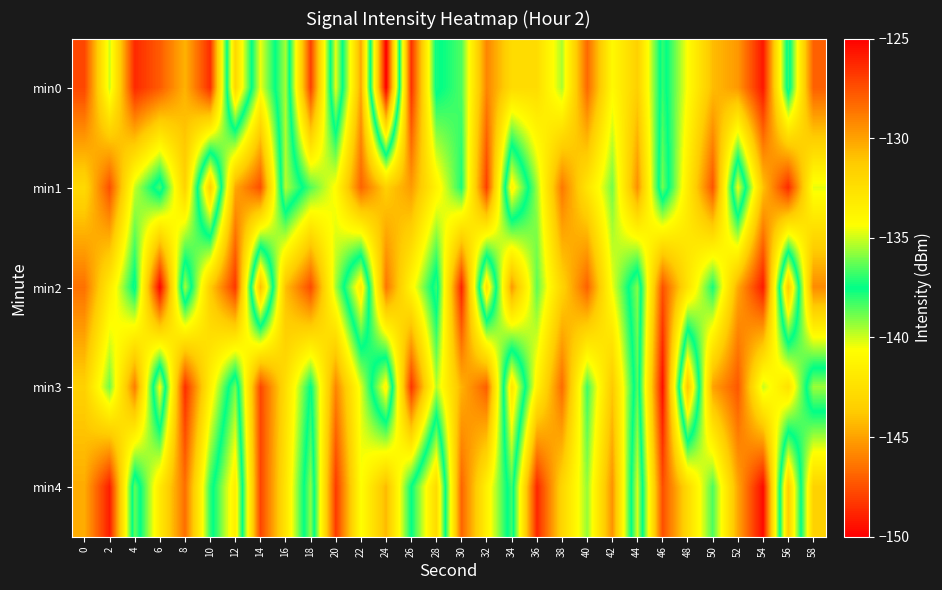

Which label corresponds to the largest value in the chart?

6